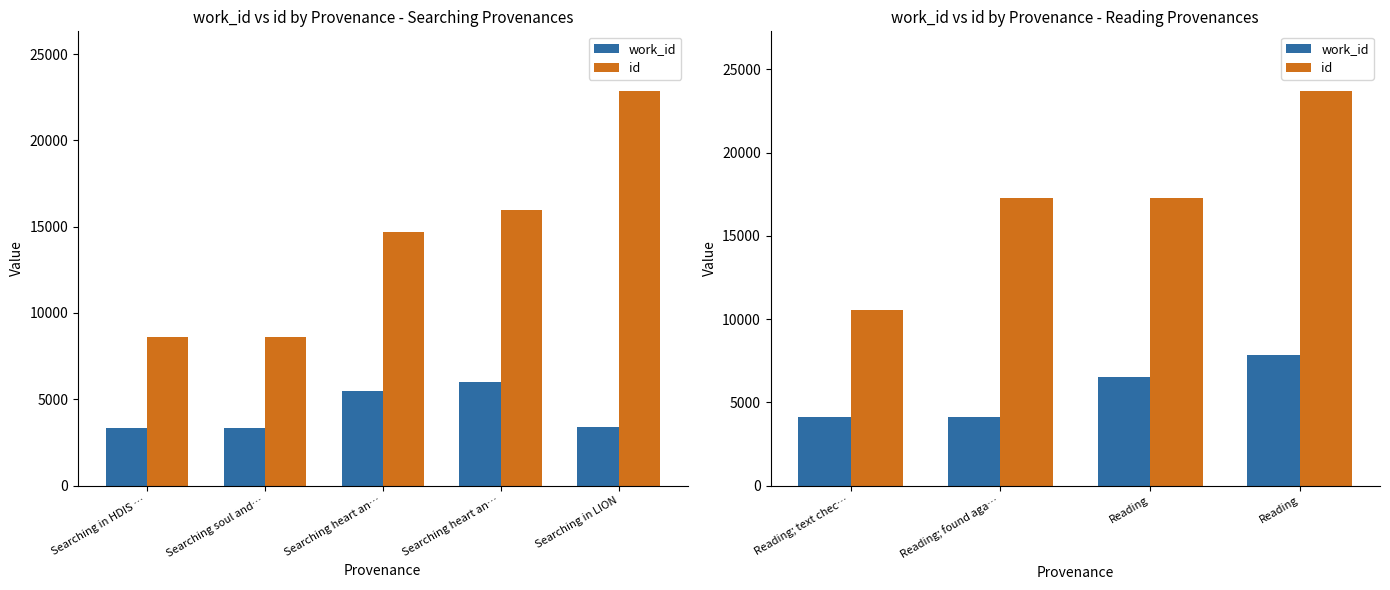

At which label does work_id reach its minimum?

Searching in HDIS …